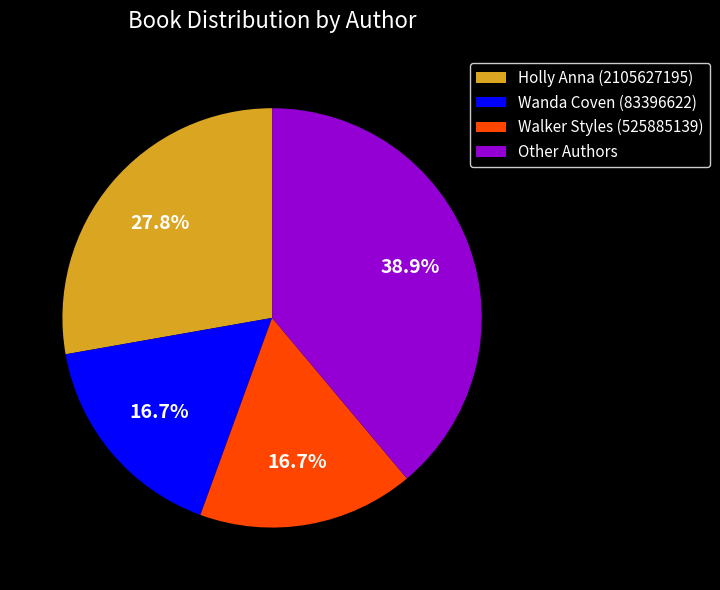

Count the number of slices in the pie.

4